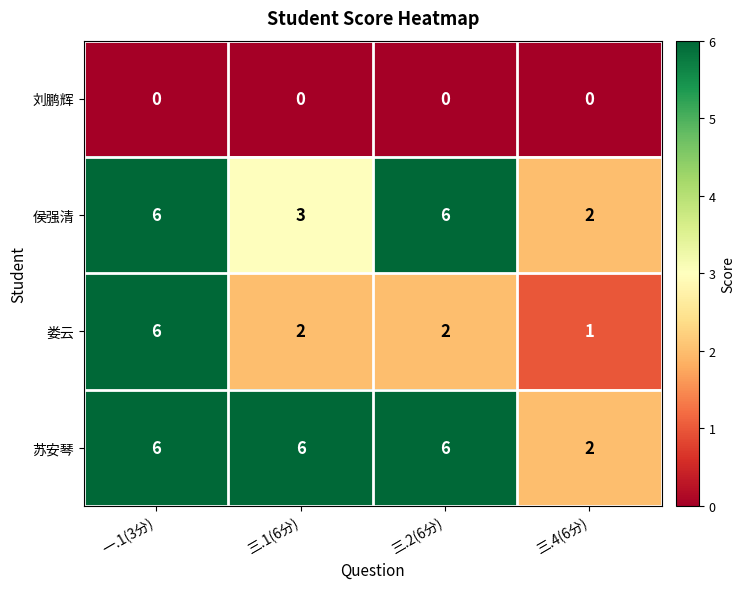

At how many categories does at least one series exceed 0?

4